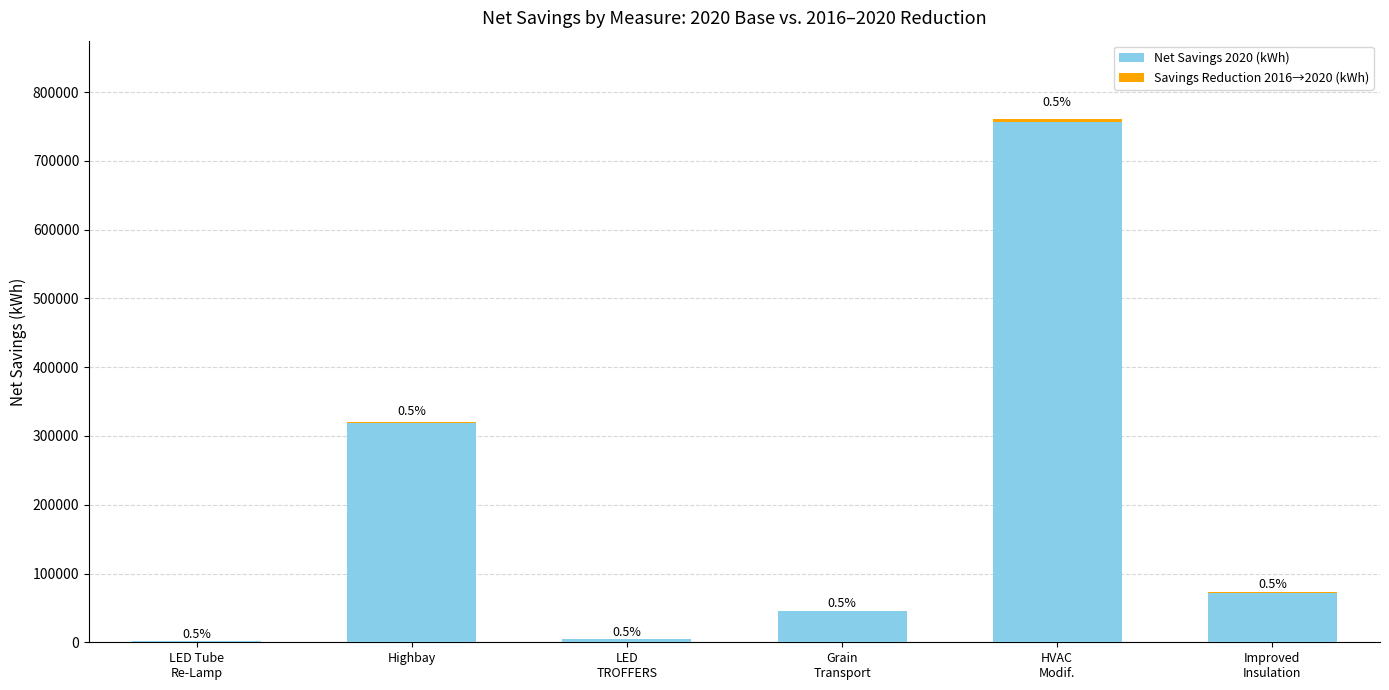

Are the bars horizontal?

No